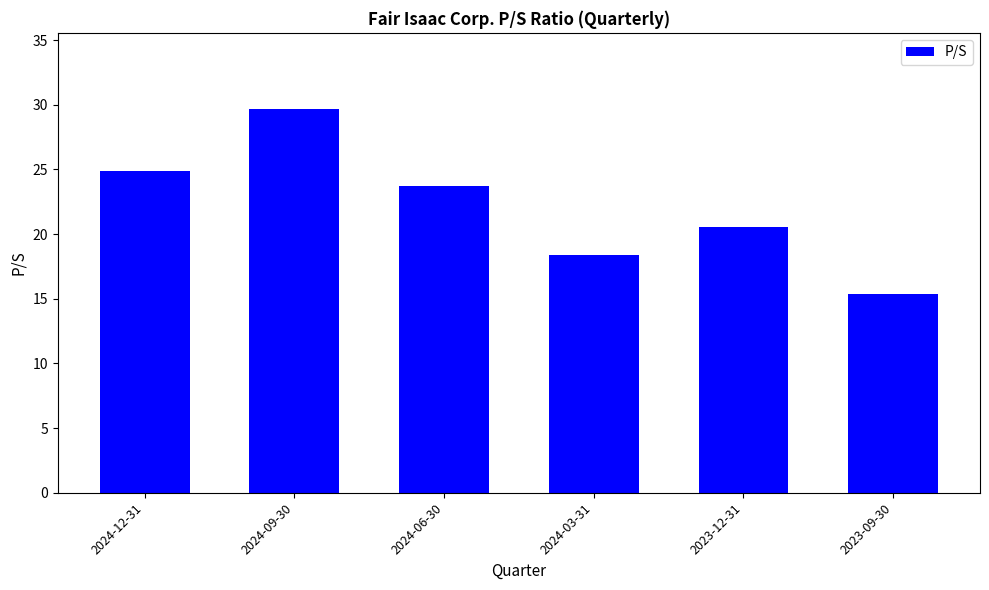

List the labels in order of value, largest first.

2024-09-30, 2024-12-31, 2024-06-30, 2023-12-31, 2024-03-31, 2023-09-30